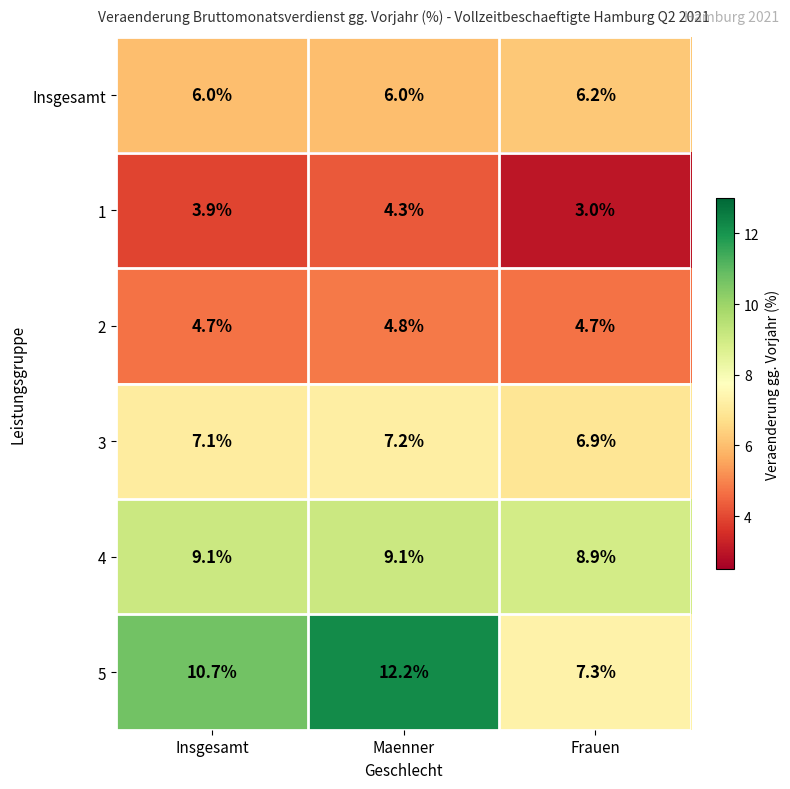

What is the sum of all Insgesamt values?

18.2